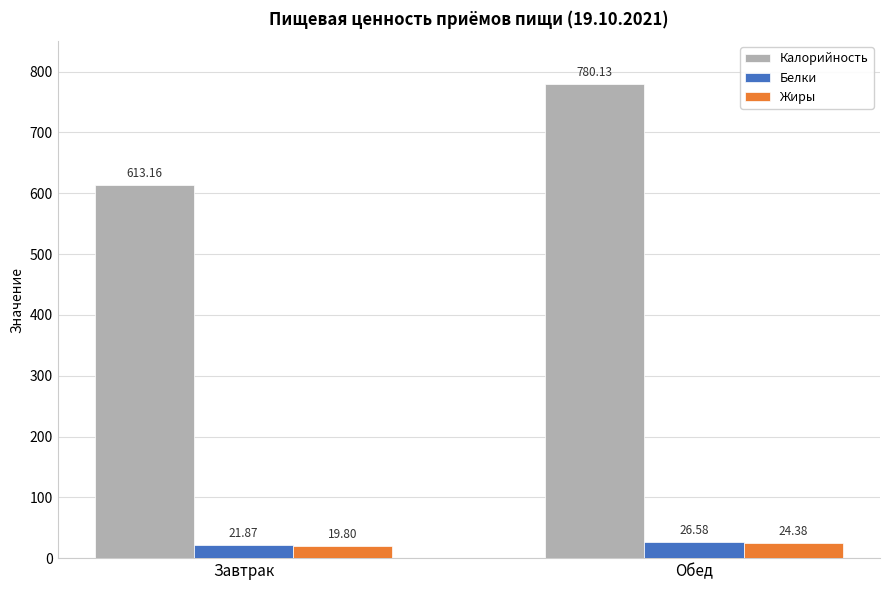

What are all the series names shown in the legend?

Калорийность, Белки, Жиры